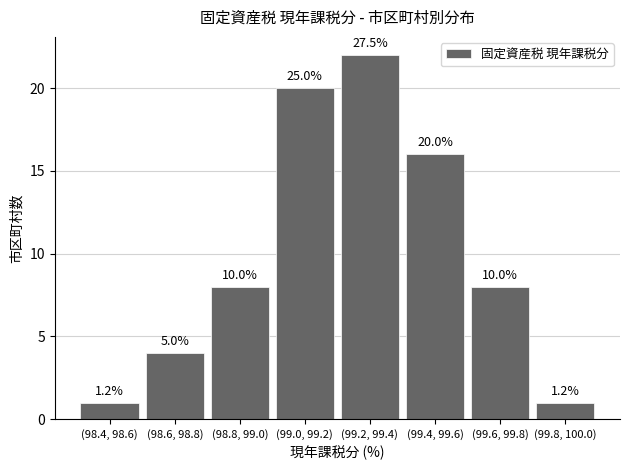

How many bars are there in total?

8